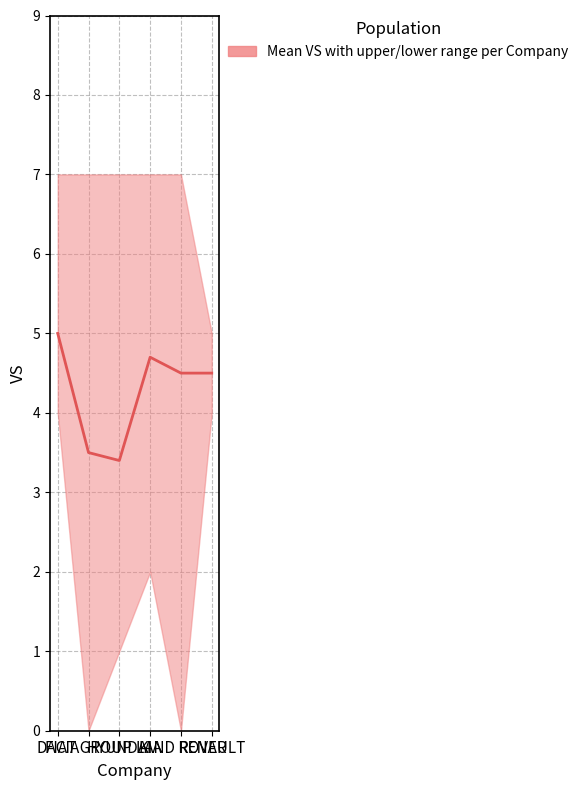

How many lines are shown in the chart?

1